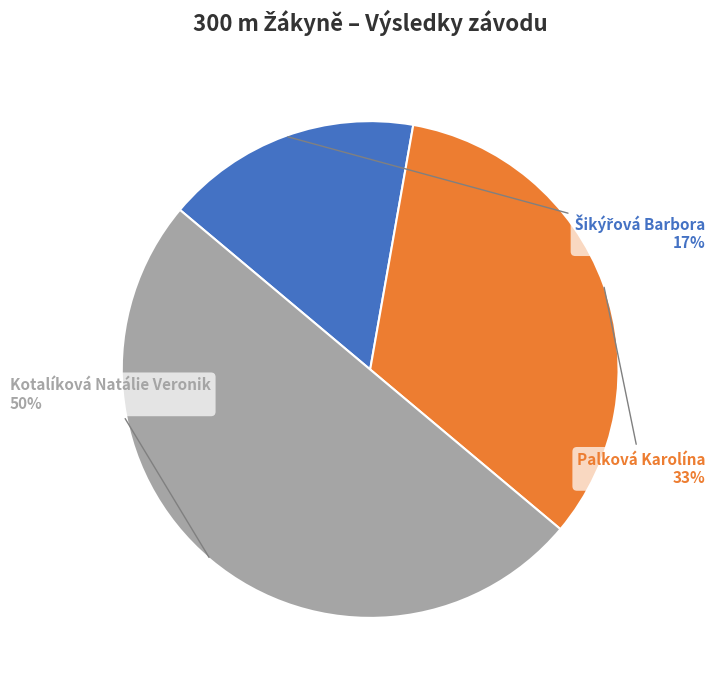

To the nearest percent, what is the average slice percentage?

33%